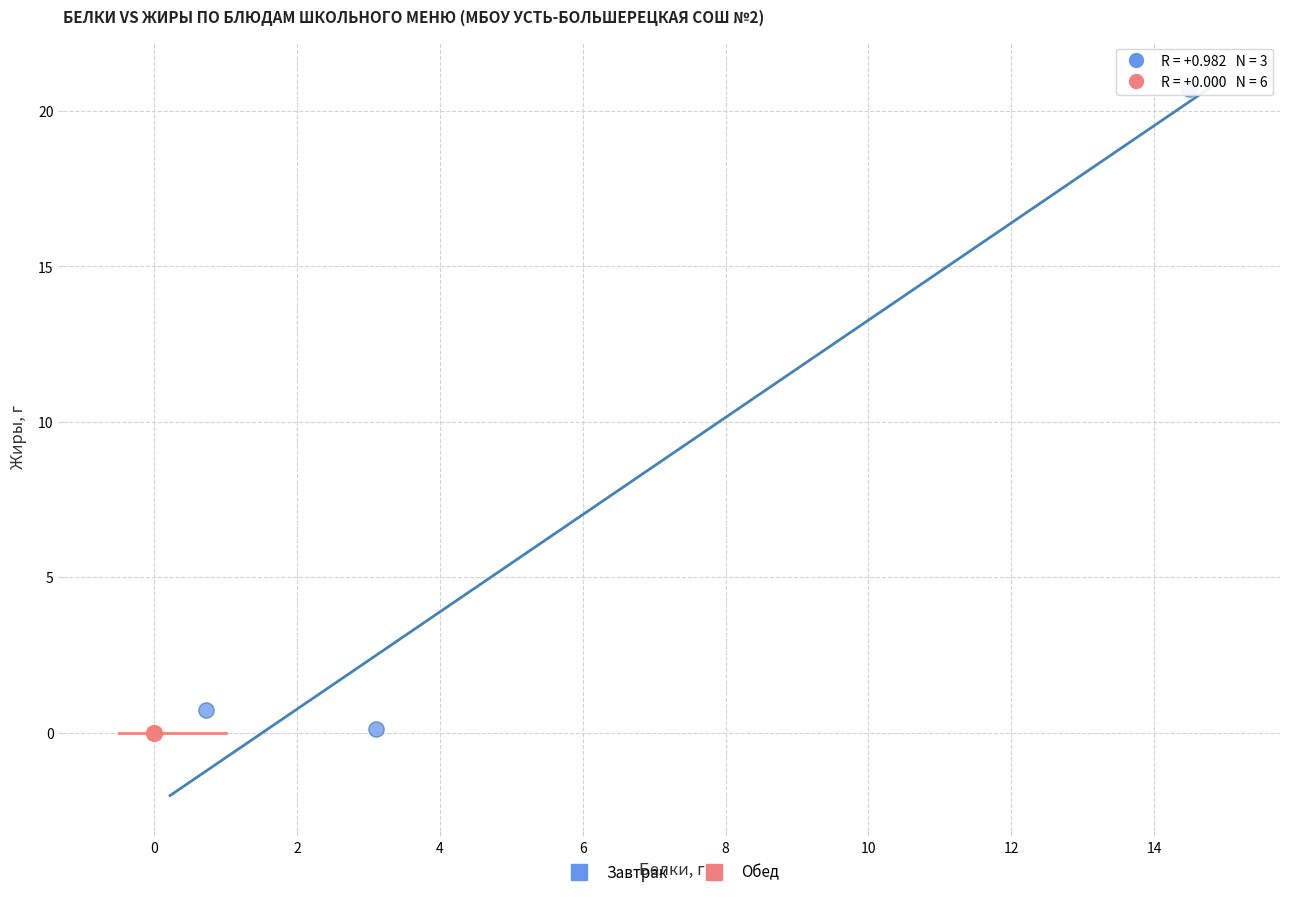

Which series reaches the maximum Y coordinate?

Завтрак